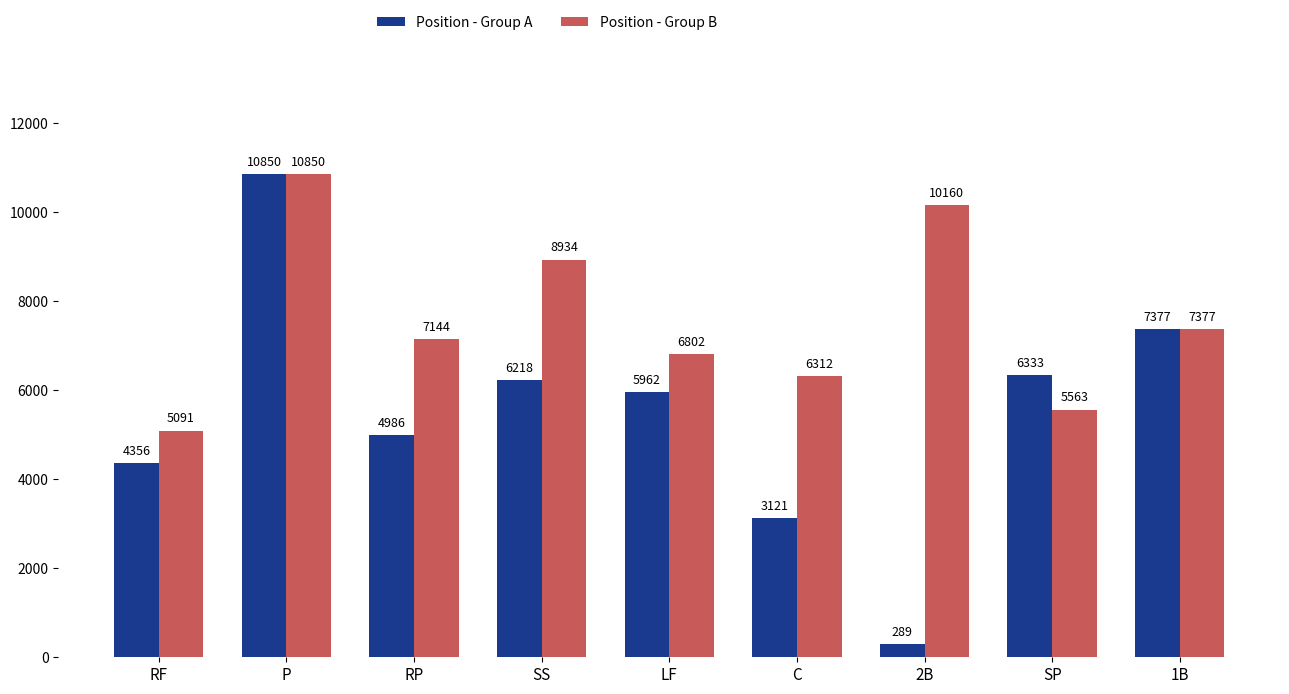

What is the label of the 6th bar from the left?

C